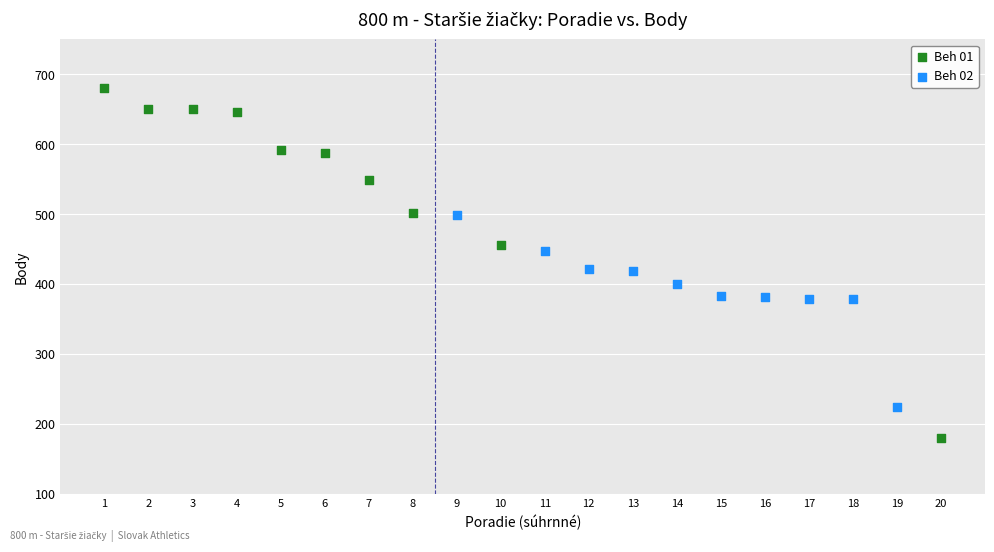

Which series reaches the minimum Y coordinate?

Beh 01